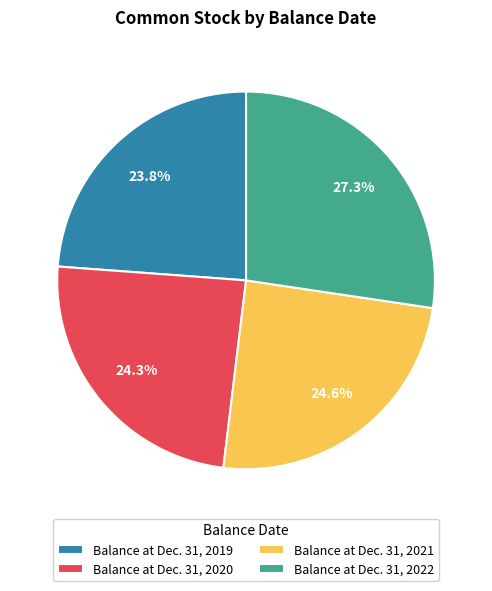

Does Balance at Dec. 31, 2022 represent more than half of the total?

No